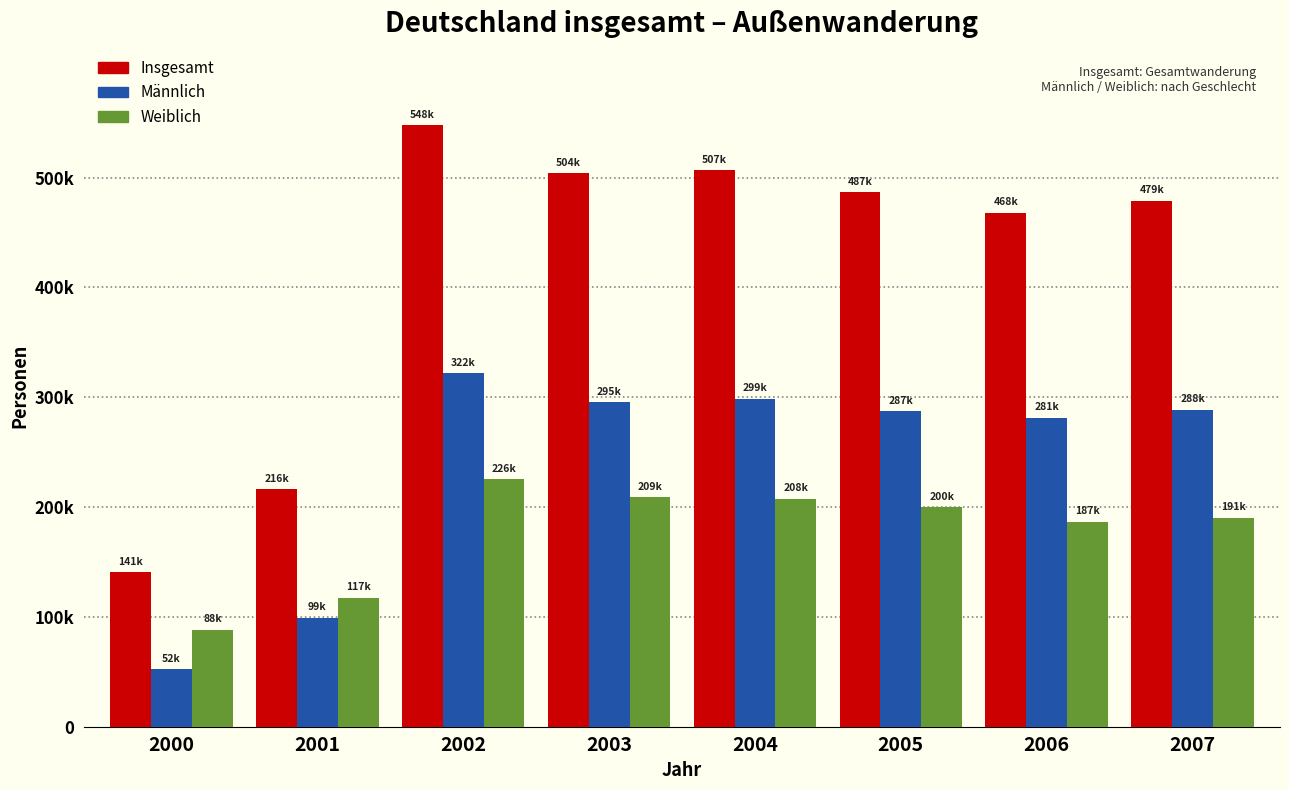

Does the chart contain stacked bars?

No